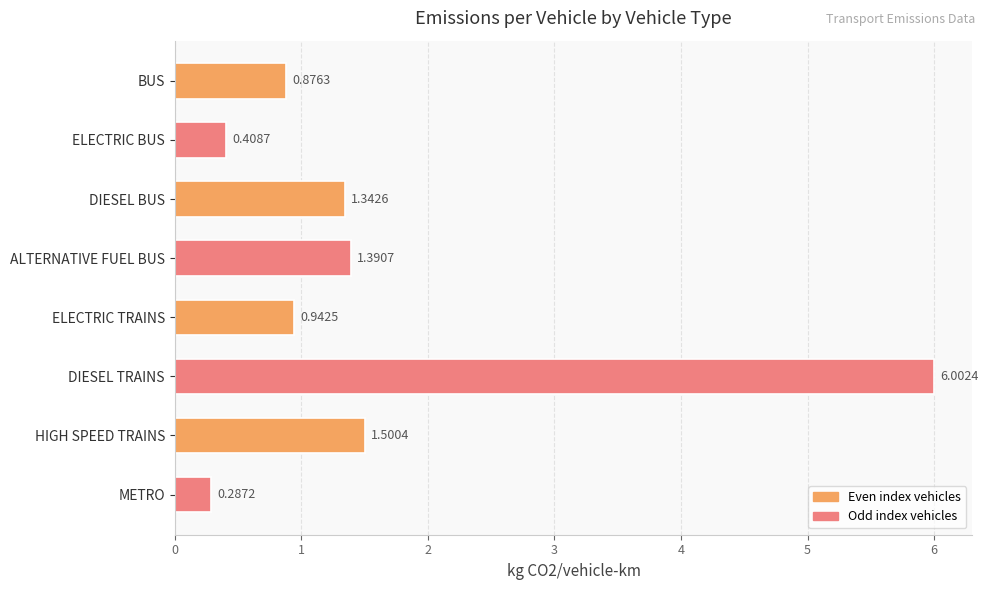

What is the label of the 4th bar from the top?

ALTERNATIVE FUEL BUS